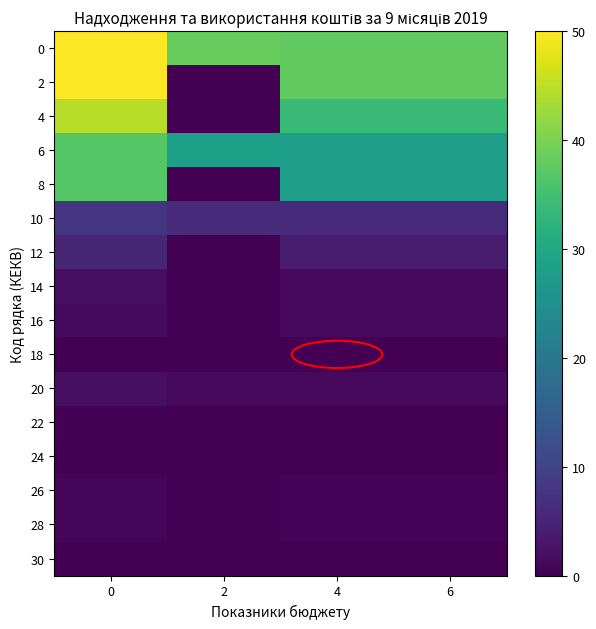

Reading left to right, list all the values displayed in this chart.

0: 0=50.0	2=38.4	4=37.9	6=37.9
2: 0=50.0	2=0.0	4=37.9	6=37.9
4: 0=44.6	2=0.0	4=33.9	6=33.9
6: 0=36.8	2=28.3	4=28.0	6=28.0
8: 0=36.8	2=0.0	4=28.0	6=28.0
10: 0=7.8	2=6.0	4=5.9	6=5.9
12: 0=5.4	2=0.0	4=3.9	6=3.9
14: 0=1.8	2=0.0	4=1.3	6=1.3
16: 0=1.4	2=0.0	4=1.2	6=1.2
18: 0=0.2	2=0.0	4=0.1	6=0.1
20: 0=2.0	2=1.3	4=1.3	6=1.3
22: 0=0.3	2=0.0	4=0.1	6=0.1
24: 0=0.0	2=0.0	4=0.0	6=0.0
26: 0=0.7	2=0.0	4=0.5	6=0.5
28: 0=0.9	2=0.0	4=0.6	6=0.6
30: 0=0.1	2=0.0	4=0.1	6=0.1